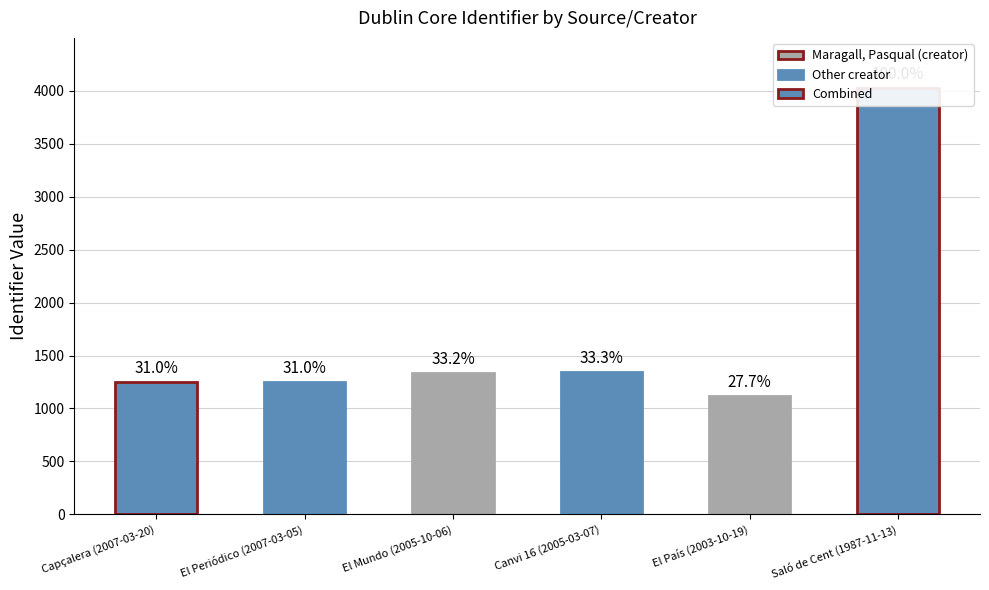

What is the difference between the second highest and minimum values?

227